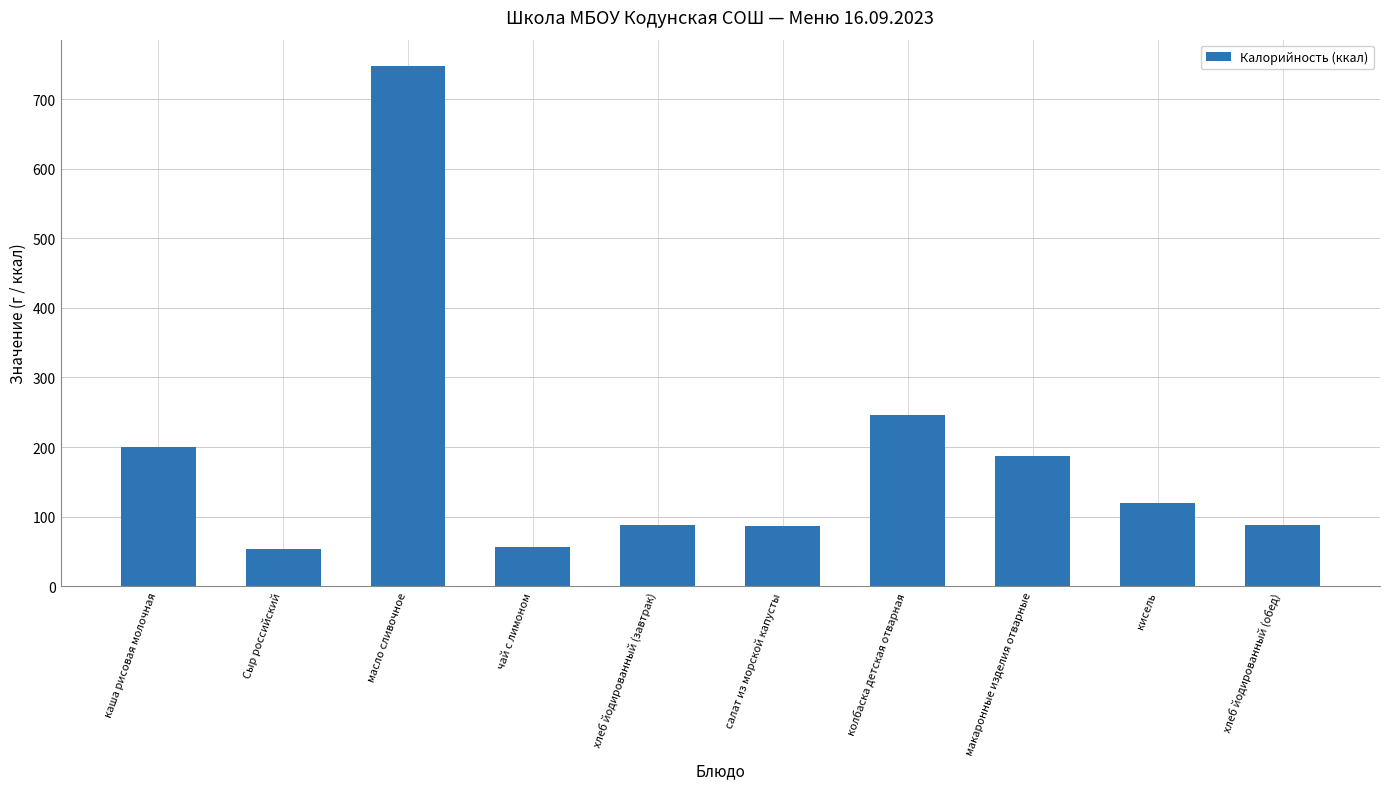

Which label corresponds to the largest value in the chart?

масло сливочное